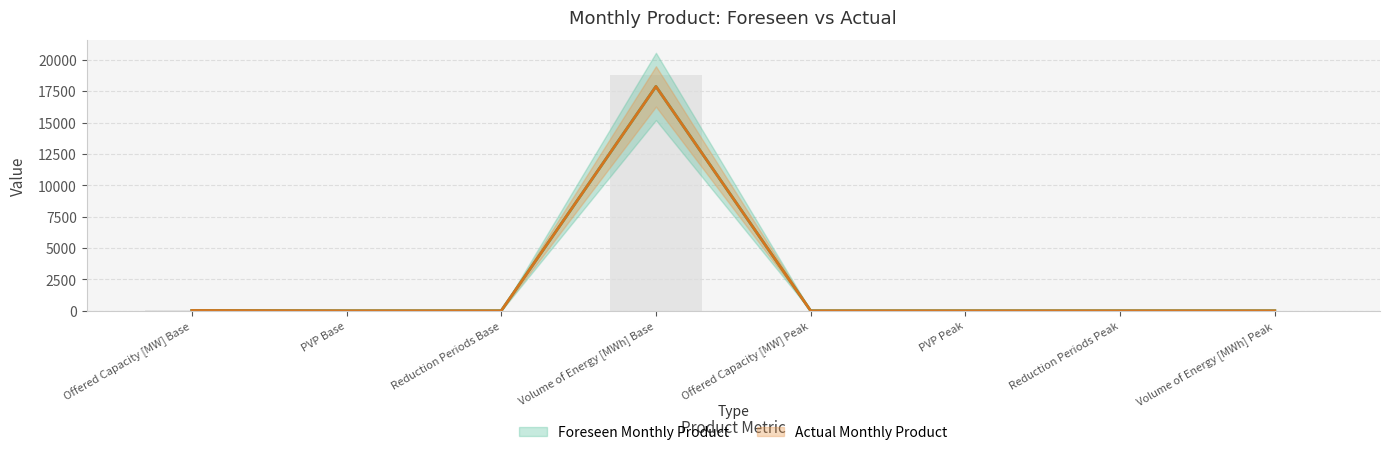

The value of Actual Monthly Product at Offered Capacity [MW] Base is 24.0. True or false?

True